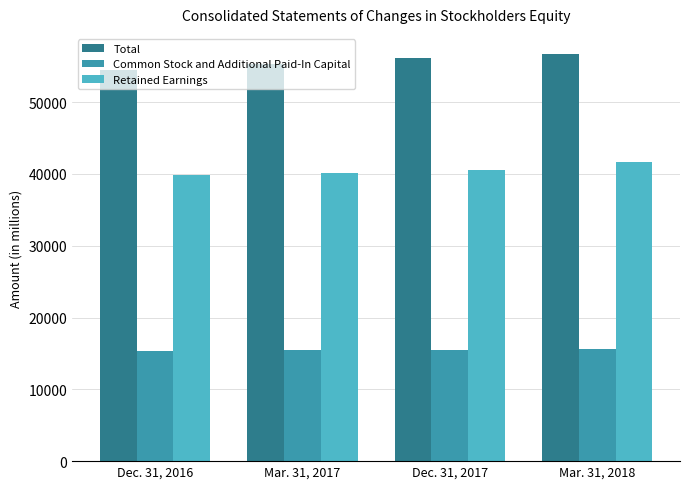

What is the total value across all series at Dec. 31, 2016?

109639